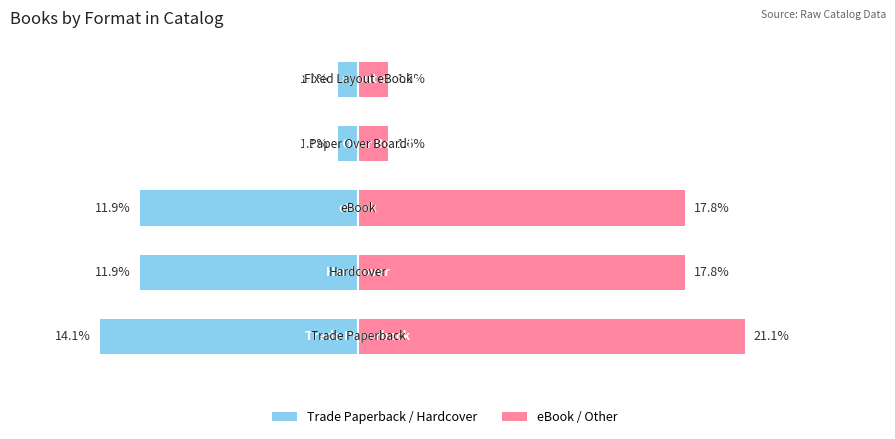

The Trade/Hard (left) series shows -1.5 at 3. True or false?

False